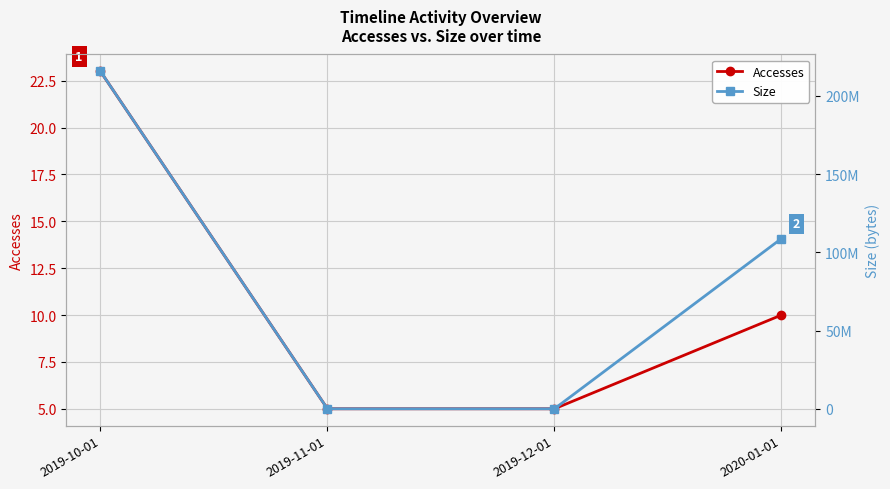

How many lines are shown in the chart?

2